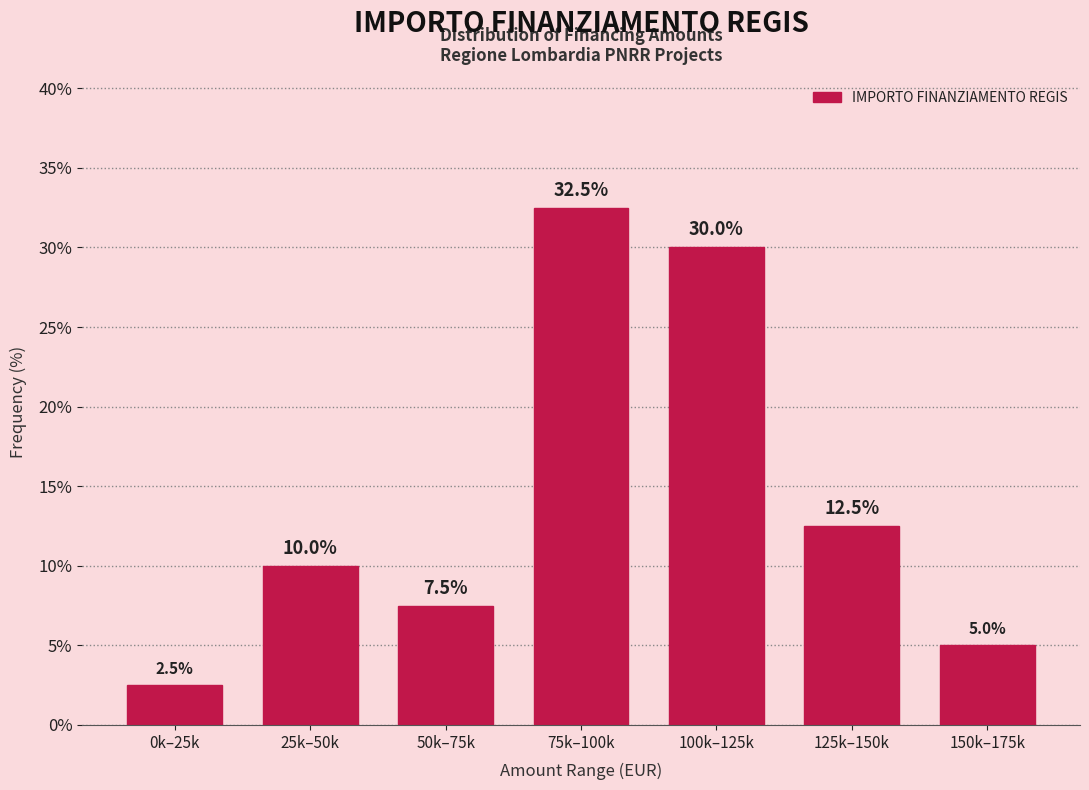

Reading right to left, what are all the values shown in this chart?

5.0	12.5	30.0	32.5	7.5	10.0	2.5